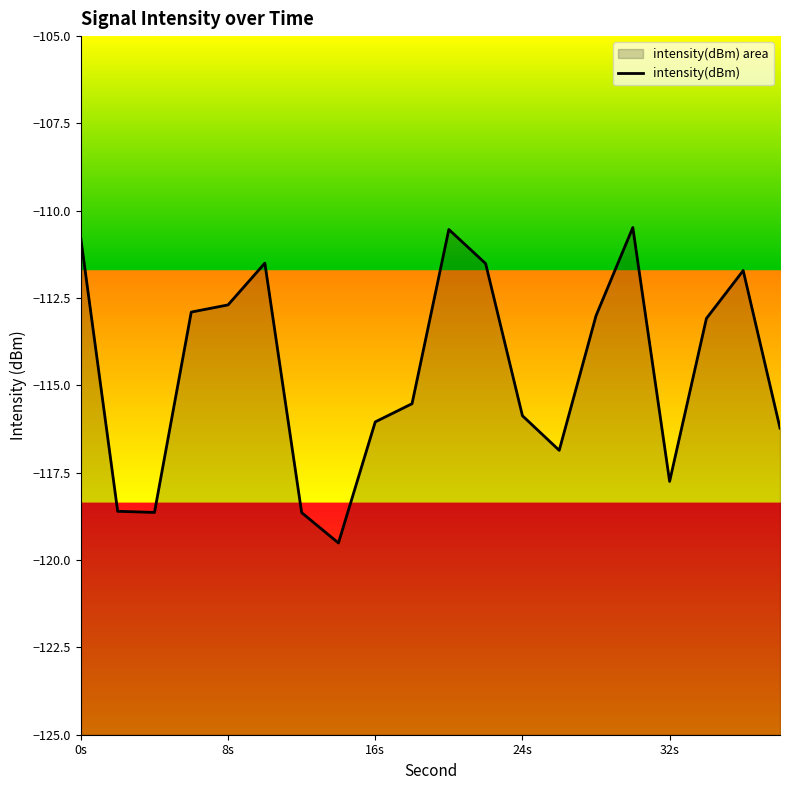

What is the value of the 10th point from the left?

-115.5